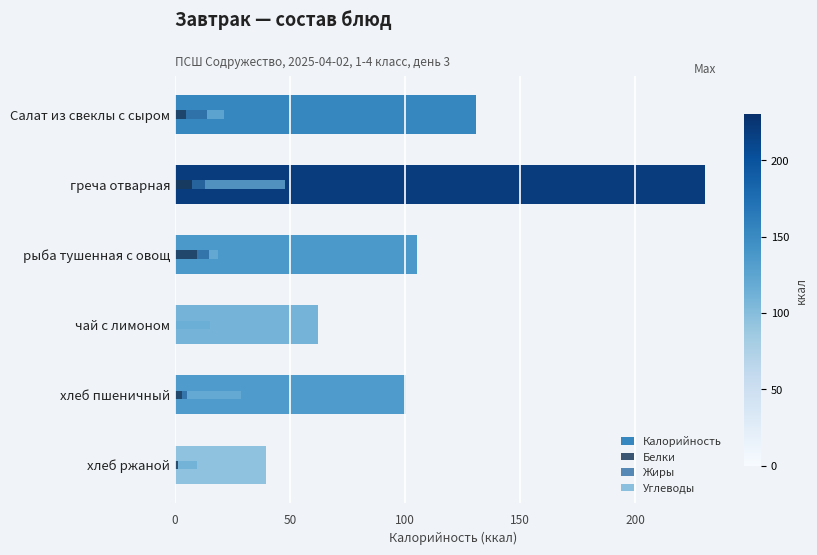

What is the value of the Калорийность bar at the 5th from the left?

100.4